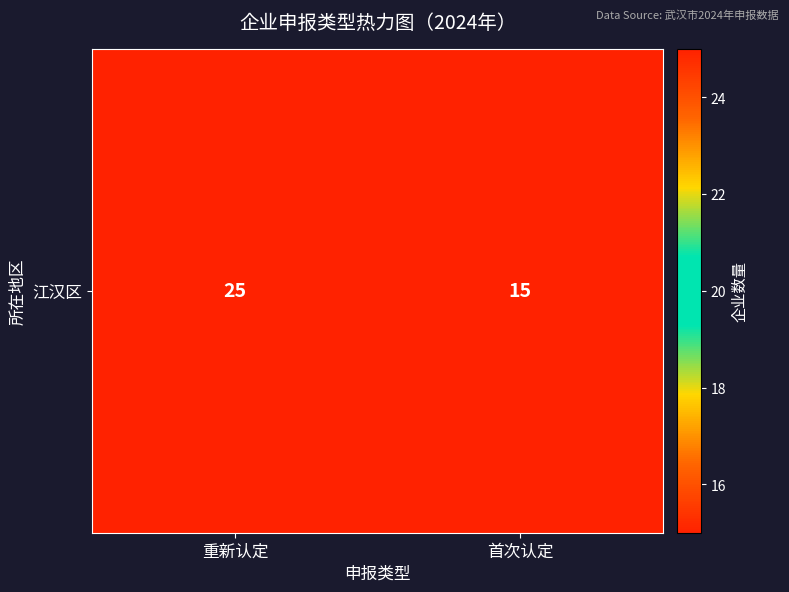

Count the values in the range 15 to 25.

2